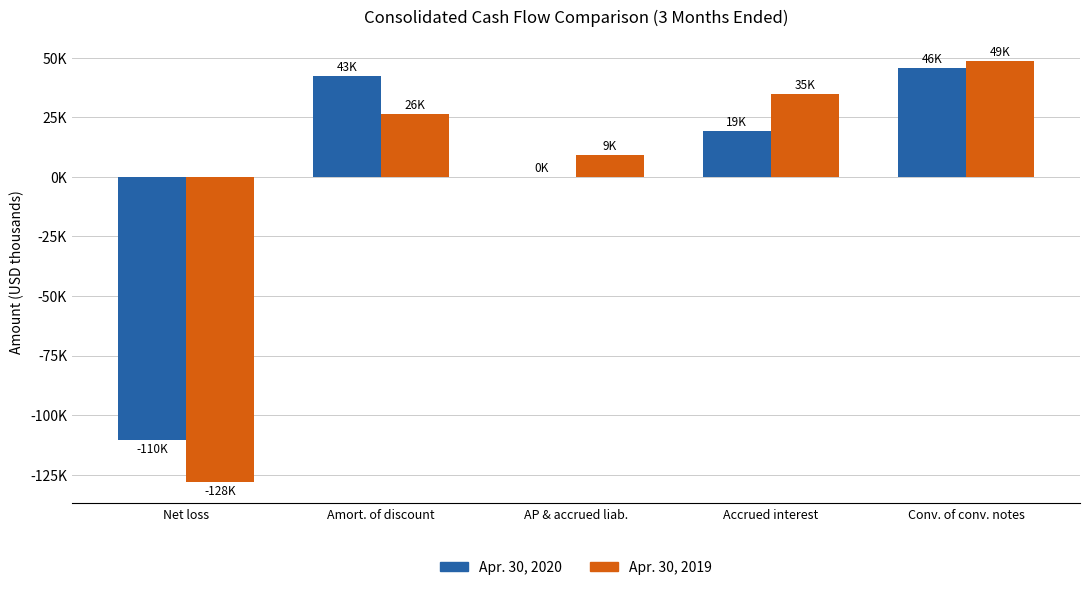

Which series changed the most between AP & accrued liab. and Accrued interest?

Apr. 30, 2019